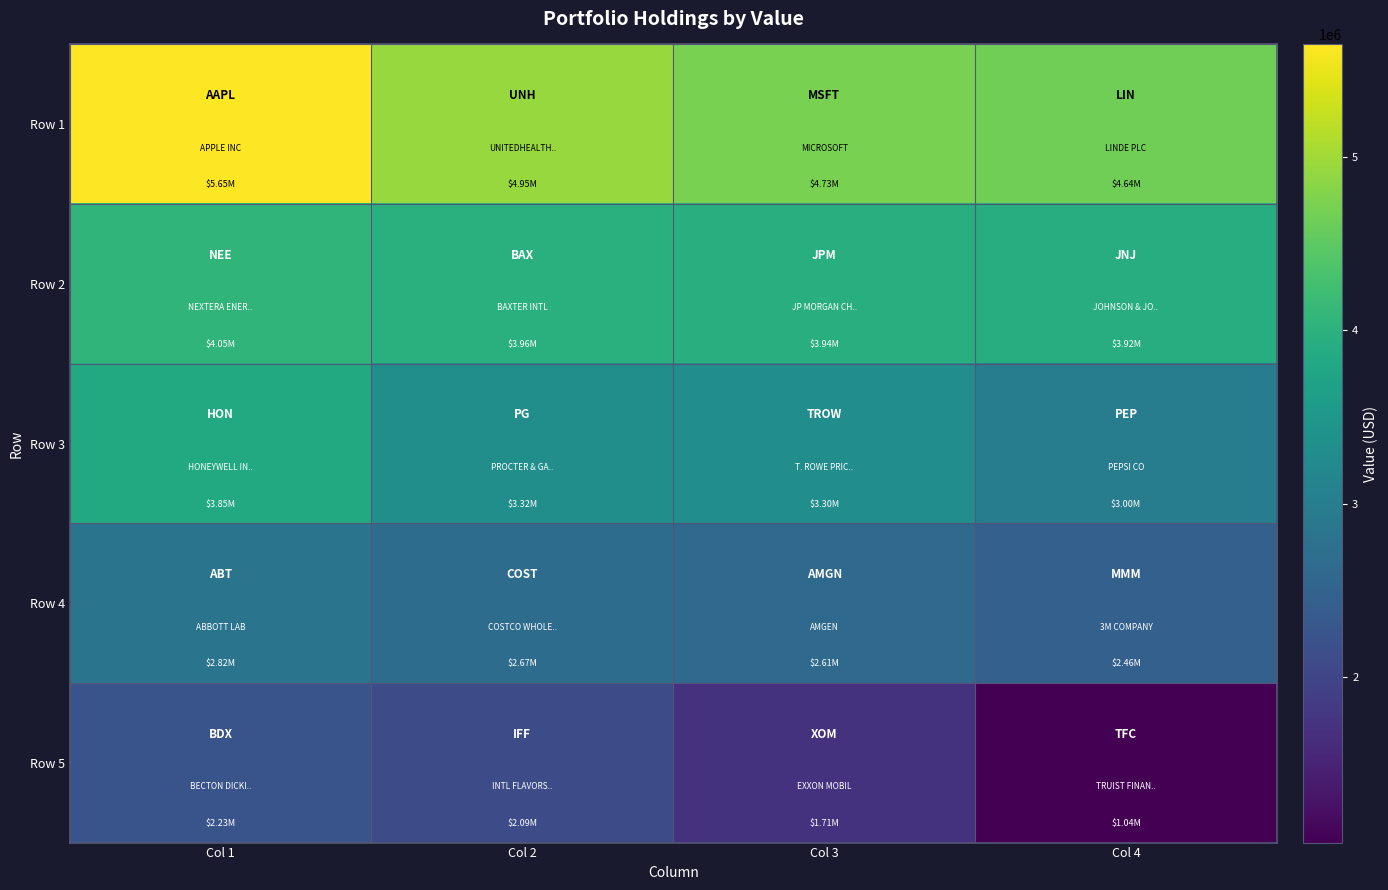

Between Col 1 and Col 4, which is larger?

Col 1